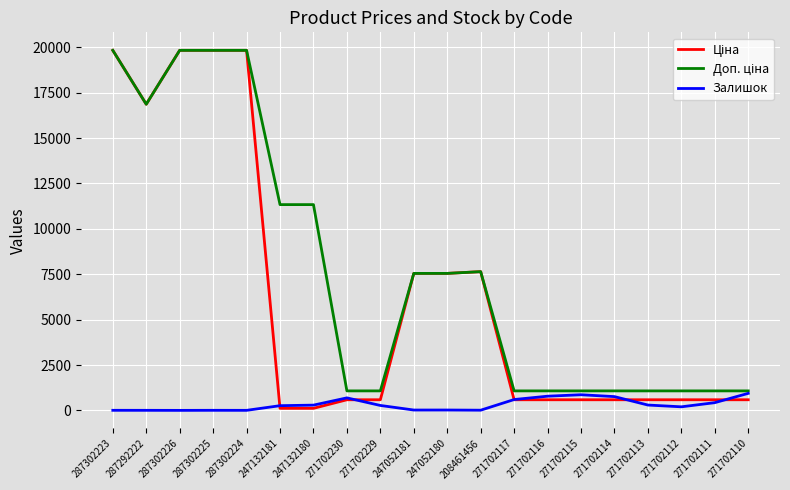

What is the total value across all series at 271702117?

2258.4